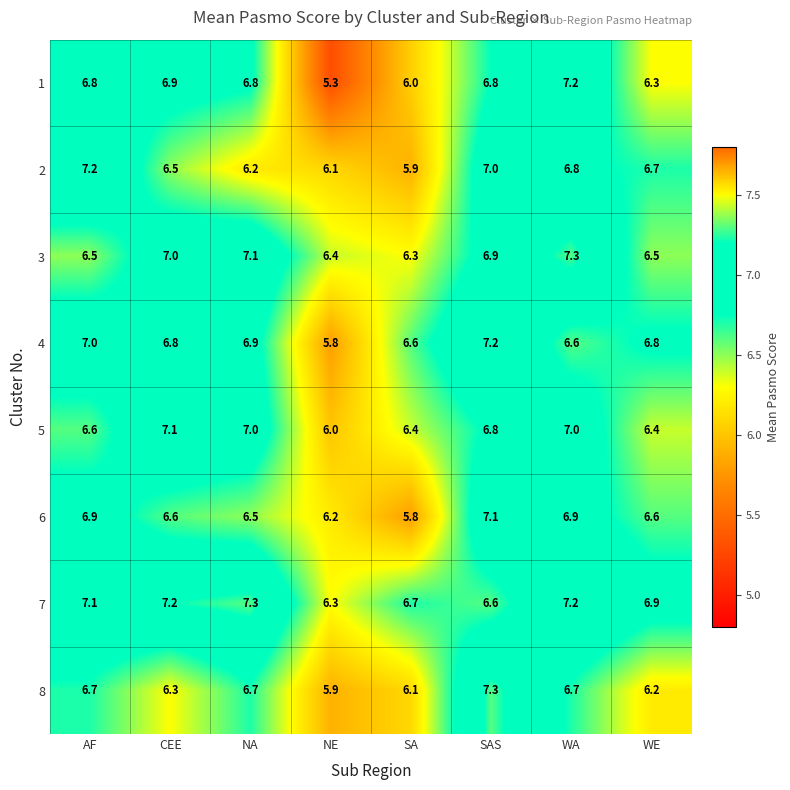

At which label does 7 first exceed 7?

AF